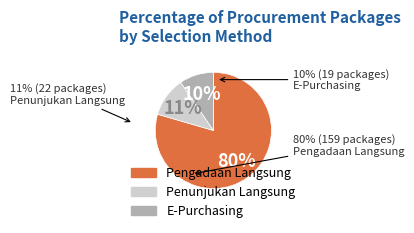

Between Penunjukan Langsung and E-Purchasing, which is larger?

Penunjukan Langsung